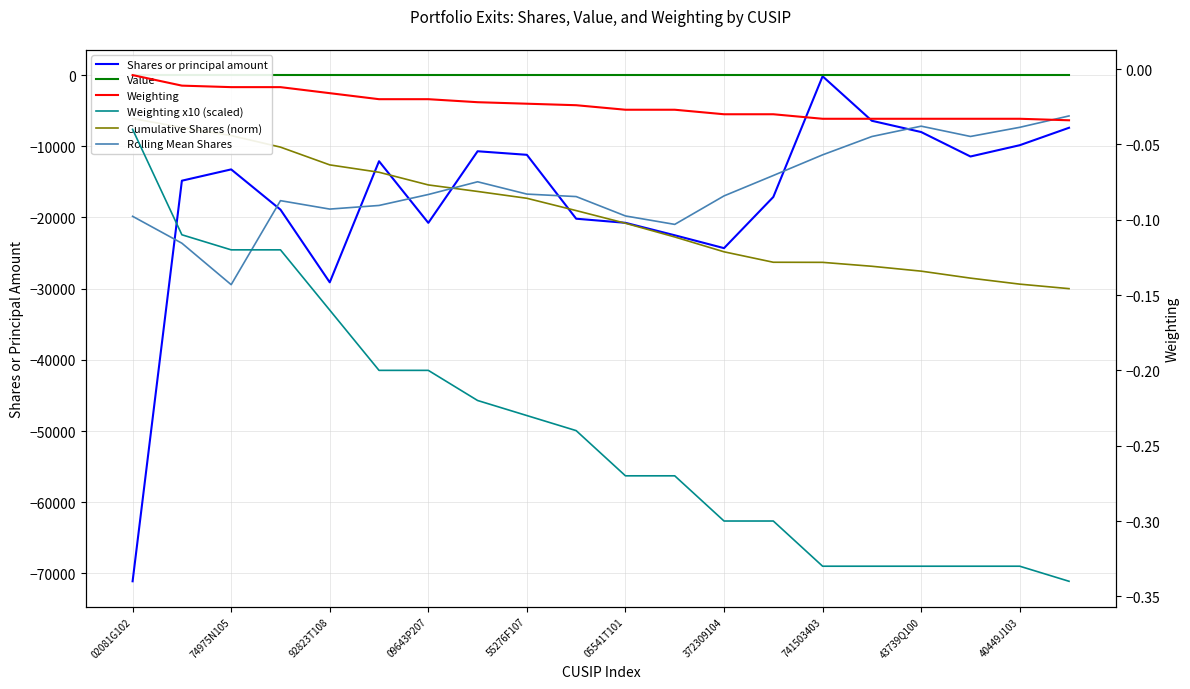

Reading left to right, what are all the values shown in this chart?

Shares or principal amount: -71107.0	-14835.0	-13247.0	-18898.0	-29113.0	-12100.0	-20759.0	-10700.0	-11200.0	-20176.0	-20751.0	-22502.0	-24310.0	-17123.0	-169.0	-6420.0	-8000.0	-11436.0	-9850.0	-7400.0
Value: 0.0	0.0	0.0	0.0	0.0	0.0	0.0	0.0	0.0	0.0	0.0	0.0	0.0	0.0	0.0	0.0	0.0	0.0	0.0	0.0
Cumulative Shares (norm): -6093.2	-7364.4	-8499.6	-10119.0	-12613.7	-13650.5	-15429.4	-16346.3	-17306.0	-19034.9	-20813.1	-22741.3	-24824.4	-26291.7	-26306.2	-26856.3	-27541.9	-28521.8	-29365.9	-30000.0
Rolling Mean Shares: -19837.8	-23617.4	-29440.0	-17638.6	-18823.4	-18314.0	-16774.4	-14987.0	-16717.2	-17065.8	-19787.8	-20972.4	-16971.0	-14104.8	-11204.4	-8629.6	-7175.0	-8621.2	-7337.2	-5737.2
Weighting: -0.0	-0.0	-0.0	-0.0	-0.0	-0.0	-0.0	-0.0	-0.0	-0.0	-0.0	-0.0	-0.0	-0.0	-0.0	-0.0	-0.0	-0.0	-0.0	-0.0
Weighting x10 (scaled): -0.0	-0.1	-0.1	-0.1	-0.2	-0.2	-0.2	-0.2	-0.2	-0.2	-0.3	-0.3	-0.3	-0.3	-0.3	-0.3	-0.3	-0.3	-0.3	-0.3